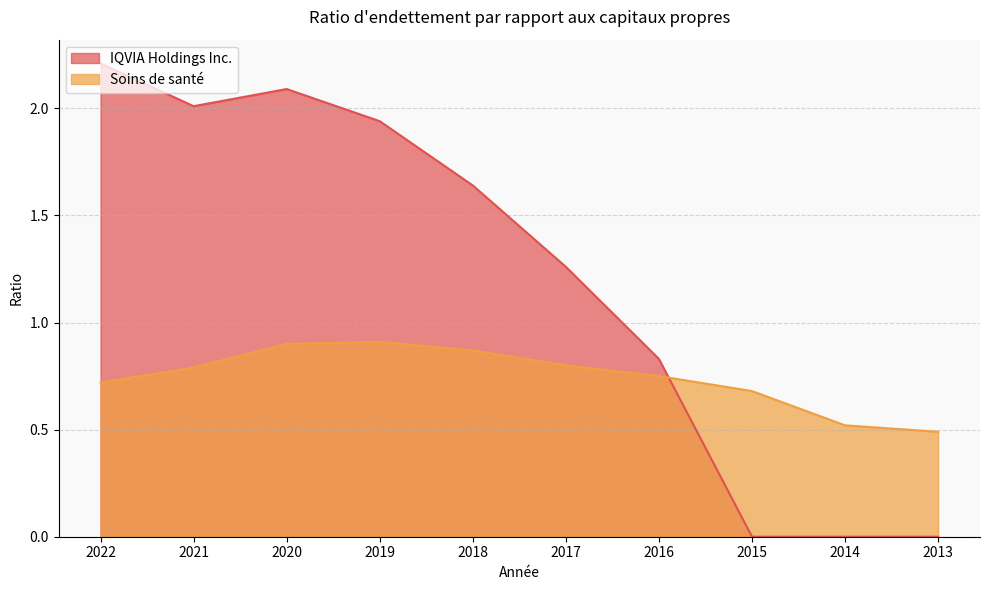

At which category does Soins de santé reach its first local peak?

2019